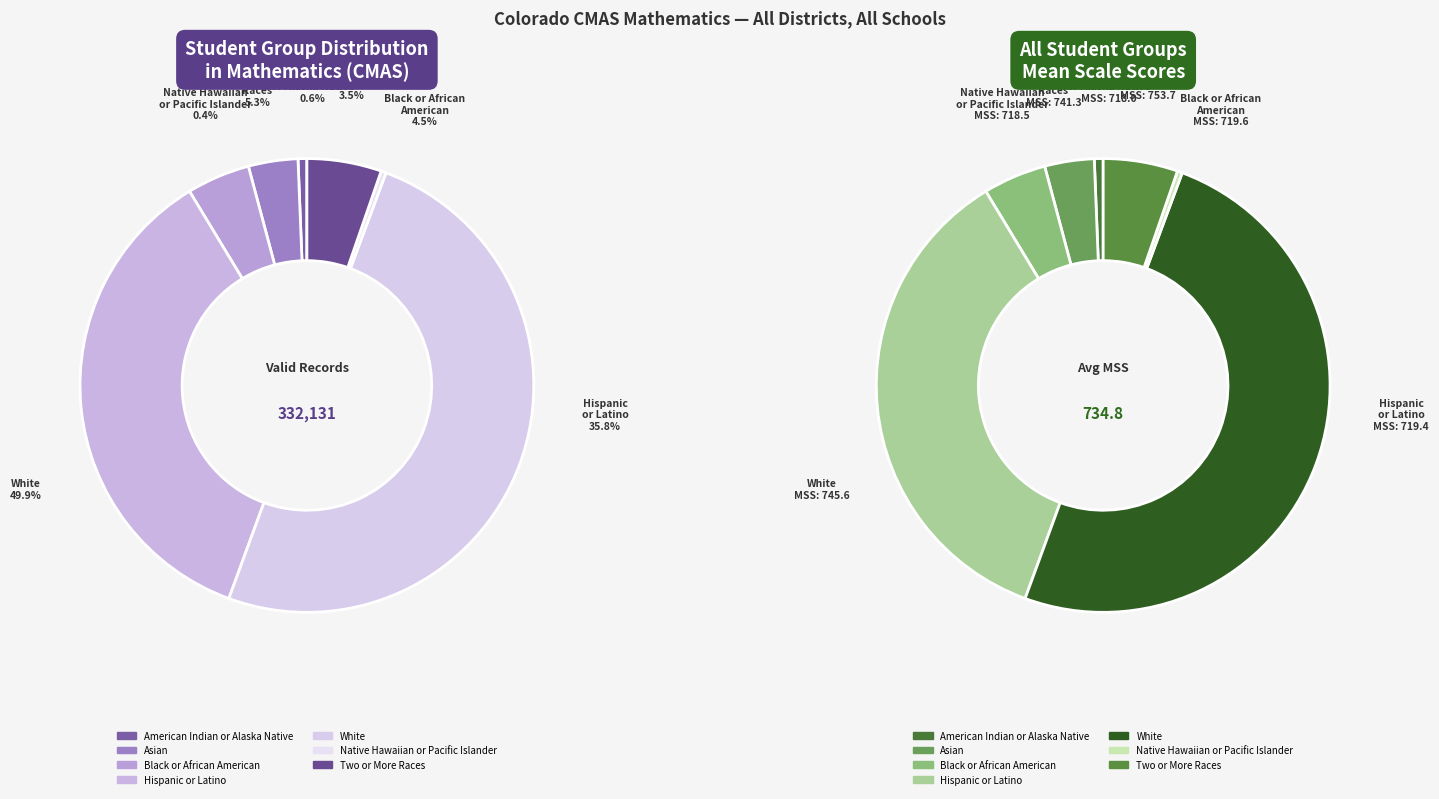

The Black or African
American slice represents 12% of the pie. True or false?

False